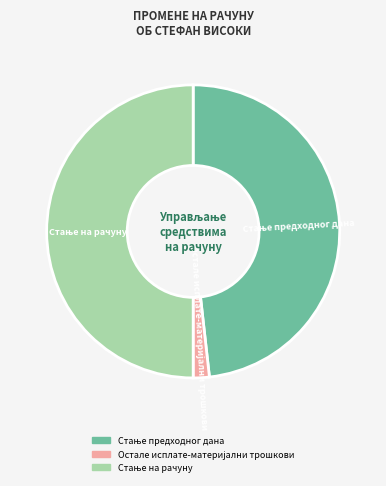

What percentage is the Стање на рачуну slice, to the nearest percent?

50%